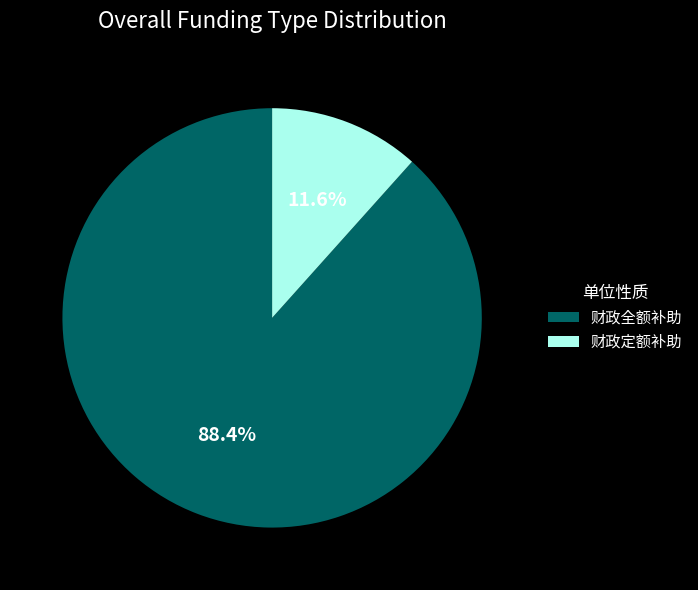

What portion of the pie excludes 财政全额补助?

11.6%